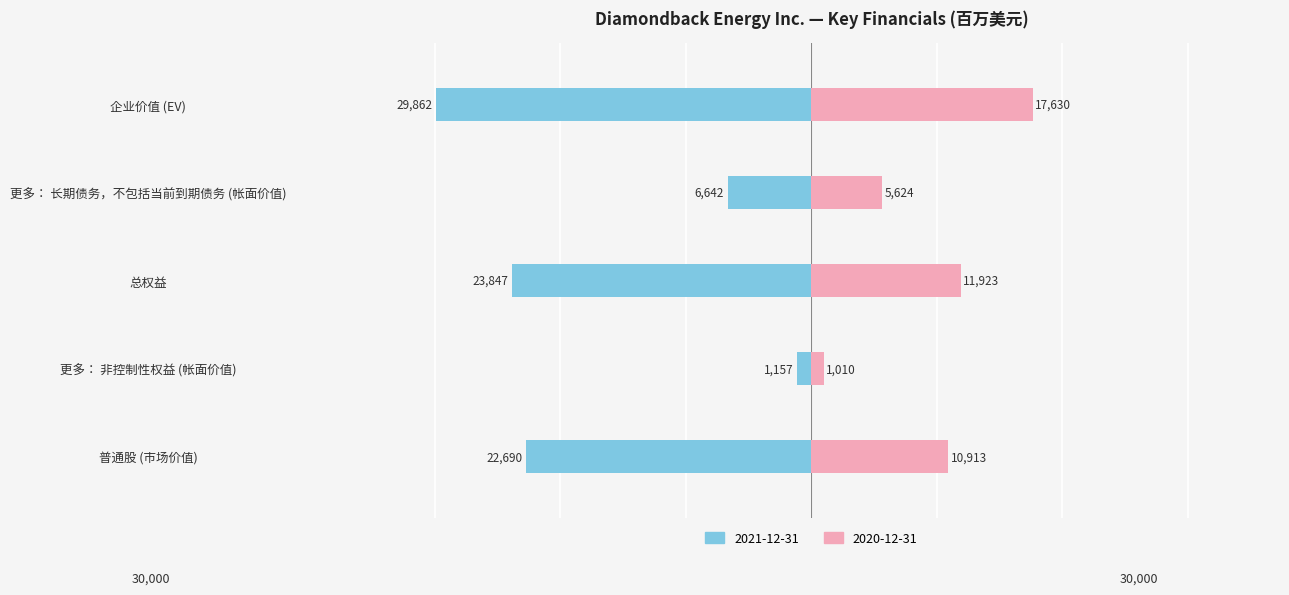

How many distinct data groups are displayed?

2